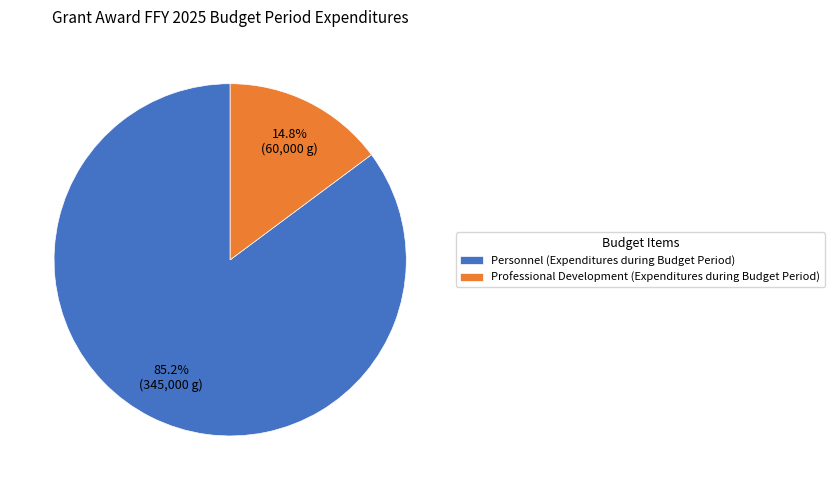

Which has a higher value, Personnel (Expenditures during Budget Period) or Professional Development (Expenditures during Budget Period)?

Personnel (Expenditures during Budget Period)